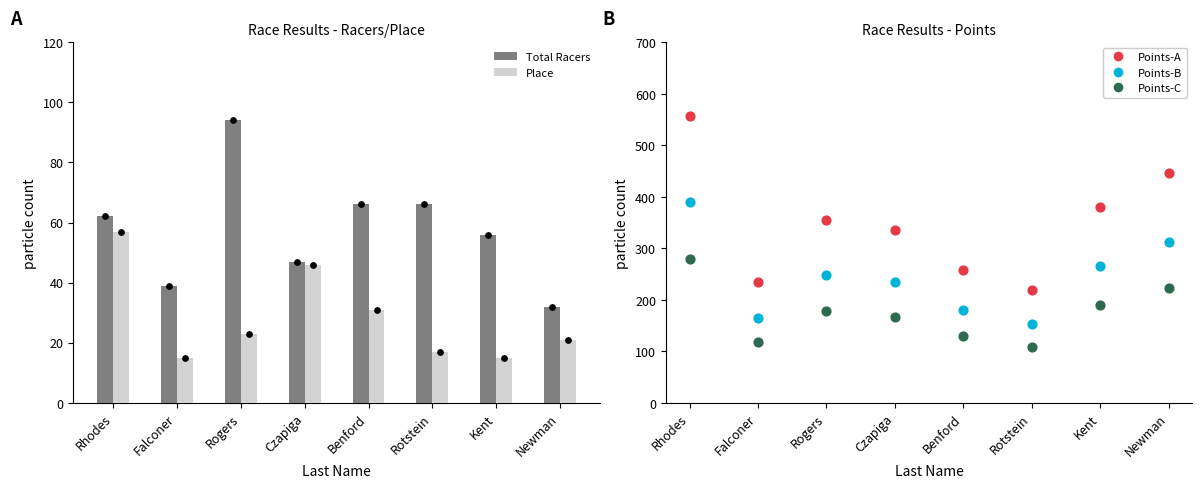

What is the total value across all series at Rhodes?

1344.2